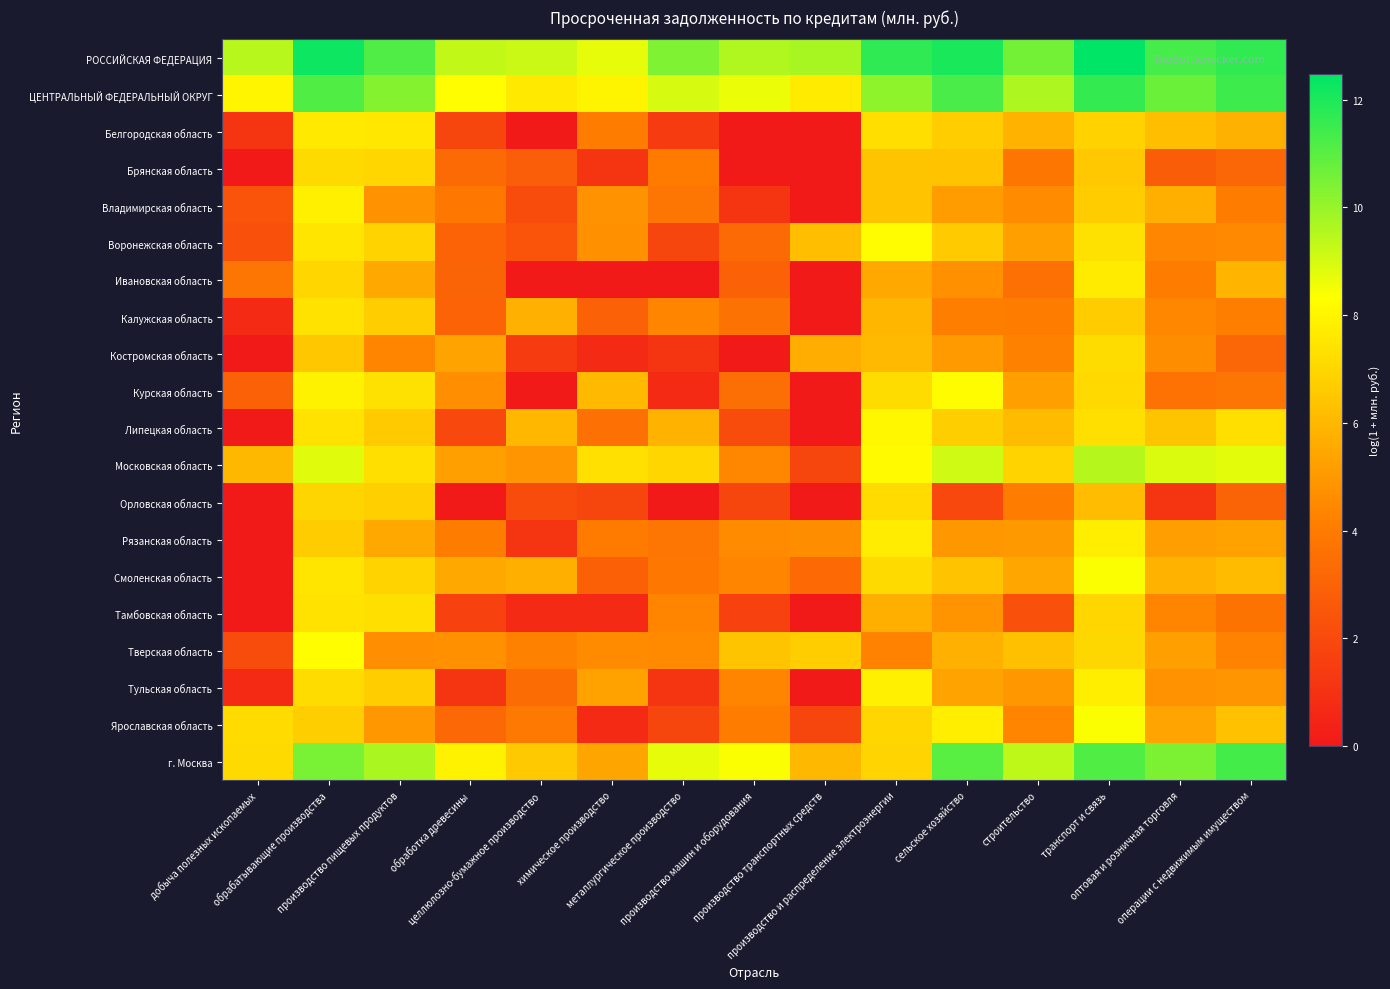

Reading left to right, list all the values displayed in this chart.

РОССИЙСКАЯ ФЕДЕРАЦИЯ: добыча полезных ископаемых=9.5	обрабатывающие производства=12.2	производство пищевых продуктов=11.2	обработка древесины=9.3	целлюлозно-бумажное производство=9.2	химическое производство=8.7	металлургическое производство=10.4	производство машин и оборудования=9.6	производство транспортных средств=9.7	производство и распределение электроэнергии=11.7	сельское хозяйство=12.0	строительство=10.6	транспорт и связь=12.5	оптовая и розничная торговля=11.3	операции с недвижимым имуществом=11.7
ЦЕНТРАЛЬНЫЙ ФЕДЕРАЛЬНЫЙ ОКРУГ: добыча полезных ископаемых=8.0	обрабатывающие производства=11.1	производство пищевых продуктов=10.3	обработка древесины=8.2	целлюлозно-бумажное производство=7.6	химическое производство=8.0	металлургическое производство=9.0	производство машин и оборудования=8.6	производство транспортных средств=7.7	производство и распределение электроэнергии=10.1	сельское хозяйство=11.3	строительство=9.6	транспорт и связь=11.6	оптовая и розничная торговля=10.7	операции с недвижимым имуществом=11.5
Белгородская область: добыча полезных ископаемых=1.1	обрабатывающие производства=7.6	производство пищевых продуктов=7.6	обработка древесины=1.8	целлюлозно-бумажное производство=0.0	химическое производство=4.1	металлургическое производство=1.4	производство машин и оборудования=0.0	производство транспортных средств=0.0	производство и распределение электроэнергии=7.3	сельское хозяйство=6.7	строительство=5.8	транспорт и связь=6.9	оптовая и розничная торговля=6.2	операции с недвижимым имуществом=5.8
Брянская область: добыча полезных ископаемых=0.0	обрабатывающие производства=7.1	производство пищевых продуктов=7.0	обработка древесины=3.3	целлюлозно-бумажное производство=2.8	химическое производство=1.1	металлургическое производство=4.0	производство машин и оборудования=0.0	производство транспортных средств=0.0	производство и распределение электроэнергии=6.4	сельское хозяйство=6.4	строительство=3.8	транспорт и связь=6.6	оптовая и розничная торговля=2.8	операции с недвижимым имуществом=3.1
Владимирская область: добыча полезных ископаемых=2.4	обрабатывающие производства=7.8	производство пищевых продуктов=4.8	обработка древесины=3.9	целлюлозно-бумажное производство=2.1	химическое производство=4.8	металлургическое производство=3.8	производство машин и оборудования=1.1	производство транспортных средств=0.0	производство и распределение электроэнергии=6.4	сельское хозяйство=5.2	строительство=4.6	транспорт и связь=6.7	оптовая и розничная торговля=5.7	операции с недвижимым имуществом=4.1
Воронежская область: добыча полезных ископаемых=2.3	обрабатывающие производства=7.5	производство пищевых продуктов=6.9	обработка древесины=3.0	целлюлозно-бумажное производство=2.4	химическое производство=4.8	металлургическое производство=1.8	производство машин и оборудования=3.3	производство транспортных средств=6.2	производство и распределение электроэнергии=8.2	сельское хозяйство=6.6	строительство=5.2	транспорт и связь=7.3	оптовая и розничная торговля=4.4	операции с недвижимым имуществом=4.5
Ивановская область: добыча полезных ископаемых=3.7	обрабатывающие производства=7.0	производство пищевых продуктов=5.5	обработка древесины=3.1	целлюлозно-бумажное производство=0.0	химическое производство=0.0	металлургическое производство=0.0	производство машин и оборудования=2.9	производство транспортных средств=0.0	производство и распределение электроэнергии=5.5	сельское хозяйство=4.7	строительство=3.6	транспорт и связь=7.7	оптовая и розничная торговля=4.1	операции с недвижимым имуществом=5.9
Калужская область: добыча полезных ископаемых=0.7	обрабатывающие производства=7.4	производство пищевых продуктов=6.7	обработка древесины=3.0	целлюлозно-бумажное производство=5.8	химическое производство=3.0	металлургическое производство=4.3	производство машин и оборудования=3.7	производство транспортных средств=0.0	производство и распределение электроэнергии=6.0	сельское хозяйство=4.2	строительство=4.1	транспорт и связь=6.7	оптовая и розничная торговля=4.4	операции с недвижимым имуществом=4.2
Костромская область: добыча полезных ископаемых=0.0	обрабатывающие производства=6.5	производство пищевых продуктов=4.3	обработка древесины=5.4	целлюлозно-бумажное производство=1.4	химическое производство=0.7	металлургическое производство=1.1	производство машин и оборудования=0.0	производство транспортных средств=5.7	производство и распределение электроэнергии=6.1	сельское хозяйство=5.0	строительство=4.2	транспорт и связь=7.2	оптовая и розничная торговля=4.6	операции с недвижимым имуществом=3.2
Курская область: добыча полезных ископаемых=2.9	обрабатывающие производства=7.9	производство пищевых продуктов=7.3	обработка древесины=4.6	целлюлозно-бумажное производство=0.0	химическое производство=6.1	металлургическое производство=0.7	производство машин и оборудования=3.5	производство транспортных средств=0.0	производство и распределение электроэнергии=7.2	сельское хозяйство=8.2	строительство=5.2	транспорт и связь=7.1	оптовая и розничная торговля=3.6	операции с недвижимым имуществом=3.7
Липецкая область: добыча полезных ископаемых=0.0	обрабатывающие производства=7.4	производство пищевых продуктов=6.6	обработка древесины=1.9	целлюлозно-бумажное производство=6.0	химическое производство=3.6	металлургическое производство=5.8	производство машин и оборудования=2.1	производство транспортных средств=0.0	производство и распределение электроэнергии=8.1	сельское хозяйство=6.7	строительство=6.1	транспорт и связь=7.3	оптовая и розничная торговля=6.4	операции с недвижимым имуществом=7.3
Московская область: добыча полезных ископаемых=6.0	обрабатывающие производства=8.8	производство пищевых продуктов=7.3	обработка древесины=5.2	целлюлозно-бумажное производство=4.9	химическое производство=7.3	металлургическое производство=7.0	производство машин и оборудования=4.4	производство транспортных средств=1.8	производство и распределение электроэнергии=8.2	сельское хозяйство=9.1	строительство=6.9	транспорт и связь=9.5	оптовая и розничная торговля=8.9	операции с недвижимым имуществом=8.8
Орловская область: добыча полезных ископаемых=0.0	обрабатывающие производства=7.0	производство пищевых продуктов=6.8	обработка древесины=0.0	целлюлозно-бумажное производство=2.1	химическое производство=1.8	металлургическое производство=0.0	производство машин и оборудования=1.8	производство транспортных средств=0.0	производство и распределение электроэнергии=7.2	сельское хозяйство=1.9	строительство=4.1	транспорт и связь=6.2	оптовая и розничная торговля=1.1	операции с недвижимым имуществом=3.1
Рязанская область: добыча полезных ископаемых=0.0	обрабатывающие производства=6.7	производство пищевых продуктов=5.5	обработка древесины=4.0	целлюлозно-бумажное производство=1.1	химическое производство=4.0	металлургическое производство=3.8	производство машин и оборудования=4.6	производство транспортных средств=4.6	производство и распределение электроэнергии=7.7	сельское хозяйство=5.0	строительство=5.0	транспорт и связь=7.8	оптовая и розничная торговля=5.2	операции с недвижимым имуществом=5.3
Смоленская область: добыча полезных ископаемых=0.0	обрабатывающие производства=7.5	производство пищевых продуктов=6.9	обработка древесины=5.5	целлюлозно-бумажное производство=5.7	химическое производство=2.9	металлургическое производство=3.9	производство машин и оборудования=4.4	производство транспортных средств=3.3	производство и распределение электроэнергии=7.1	сельское хозяйство=6.4	строительство=5.5	транспорт и связь=8.4	оптовая и розничная торговля=5.8	операции с недвижимым имуществом=6.1
Тамбовская область: добыча полезных ископаемых=0.0	обрабатывающие производства=7.4	производство пищевых продуктов=7.3	обработка древесины=1.6	целлюлозно-бумажное производство=0.7	химическое производство=0.7	металлургическое производство=4.3	производство машин и оборудования=1.6	производство транспортных средств=0.0	производство и распределение электроэнергии=5.7	сельское хозяйство=4.8	строительство=2.3	транспорт и связь=7.0	оптовая и розничная торговля=4.3	операции с недвижимым имуществом=3.7
Тверская область: добыча полезных ископаемых=2.1	обрабатывающие производства=8.2	производство пищевых продуктов=4.6	обработка древесины=4.8	целлюлозно-бумажное производство=4.2	химическое производство=4.6	металлургическое производство=4.5	производство машин и оборудования=6.4	производство транспортных средств=6.7	производство и распределение электроэнергии=4.3	сельское хозяйство=5.8	строительство=6.3	транспорт и связь=7.0	оптовая и розничная торговля=5.2	операции с недвижимым имуществом=4.3
Тульская область: добыча полезных ископаемых=0.7	обрабатывающие производства=7.2	производство пищевых продуктов=6.7	обработка древесины=1.1	целлюлозно-бумажное производство=3.4	химическое производство=5.3	металлургическое производство=1.1	производство машин и оборудования=4.3	производство транспортных средств=0.0	производство и распределение электроэнергии=7.8	сельское хозяйство=5.3	строительство=5.0	транспорт и связь=7.8	оптовая и розничная торговля=4.8	операции с недвижимым имуществом=4.9
Ярославская область: добыча полезных ископаемых=7.2	обрабатывающие производства=6.7	производство пищевых продуктов=4.9	обработка древесины=3.2	целлюлозно-бумажное производство=3.9	химическое производство=0.7	металлургическое производство=1.8	производство машин и оборудования=4.1	производство транспортных средств=1.8	производство и распределение электроэнергии=7.0	сельское хозяйство=7.8	строительство=4.4	транспорт и связь=8.4	оптовая и розничная торговля=5.4	операции с недвижимым имуществом=6.3
г. Москва: добыча полезных ископаемых=7.1	обрабатывающие производства=10.5	производство пищевых продуктов=9.7	обработка древесины=7.9	целлюлозно-бумажное производство=6.6	химическое производство=5.4	металлургическое производство=8.7	производство машин и оборудования=8.4	производство транспортных средств=6.0	производство и распределение электроэнергии=6.9	сельское хозяйство=11.0	строительство=9.4	транспорт и связь=11.2	оптовая и розничная торговля=10.4	операции с недвижимым имуществом=11.3